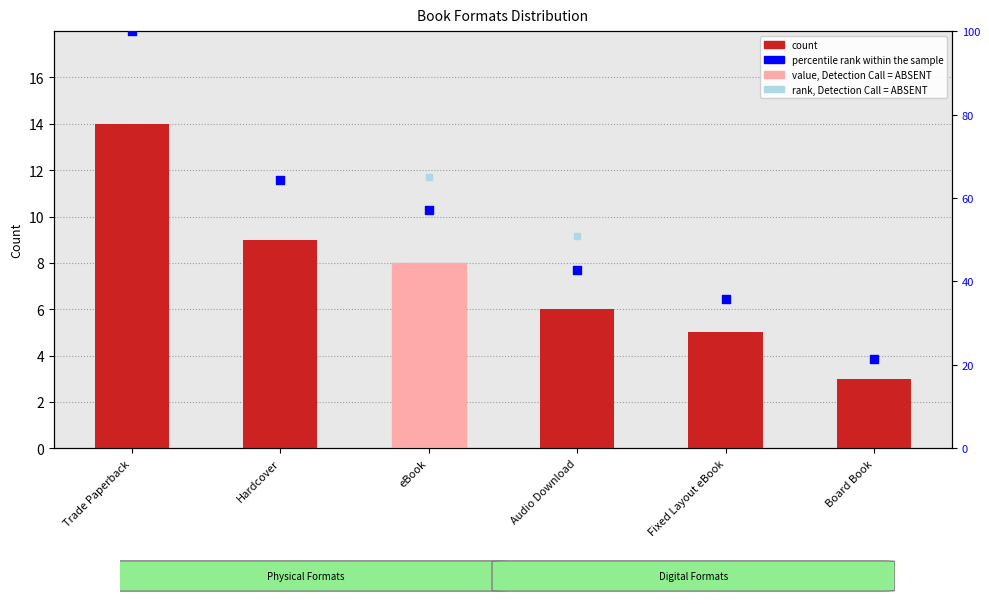

What is the change in value from Trade Paperback to Fixed Layout eBook?

-64.3